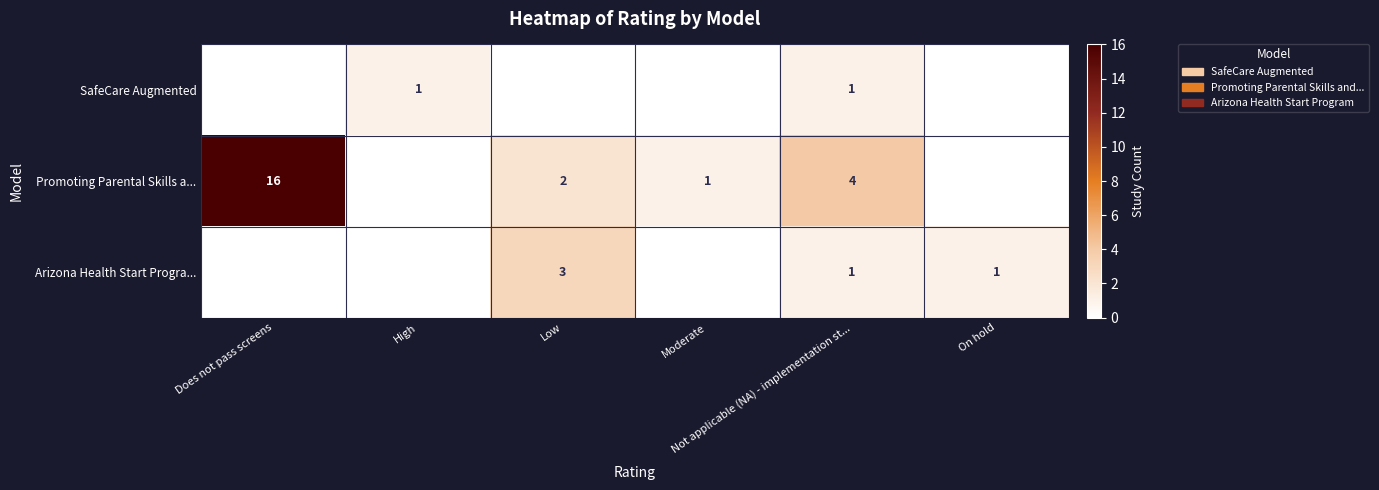

How many data points does each series have?

6